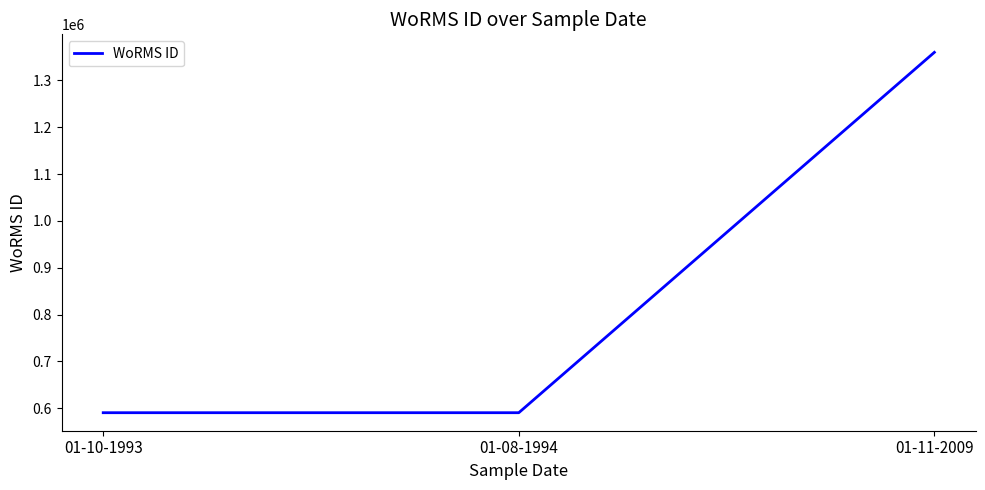

What is the change in value from 01-08-1994 to 01-11-2009?

+769334